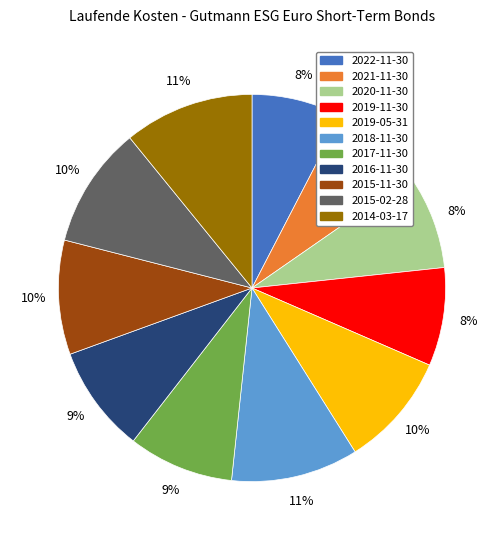

Is there any slice that represents more than half of the pie?

No